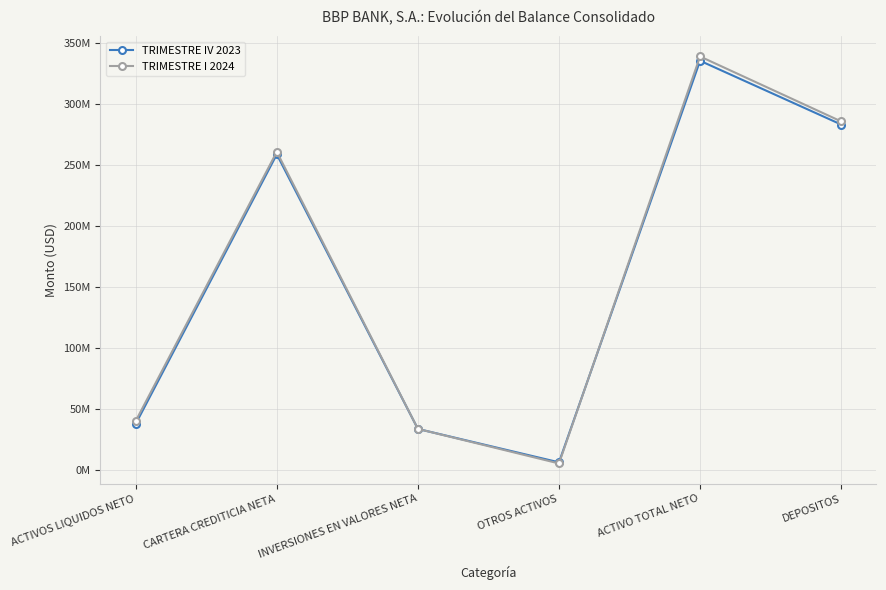

Between which two adjacent categories do TRIMESTRE IV 2023 and TRIMESTRE I 2024 first intersect?

INVERSIONES EN VALORES NETA and OTROS ACTIVOS